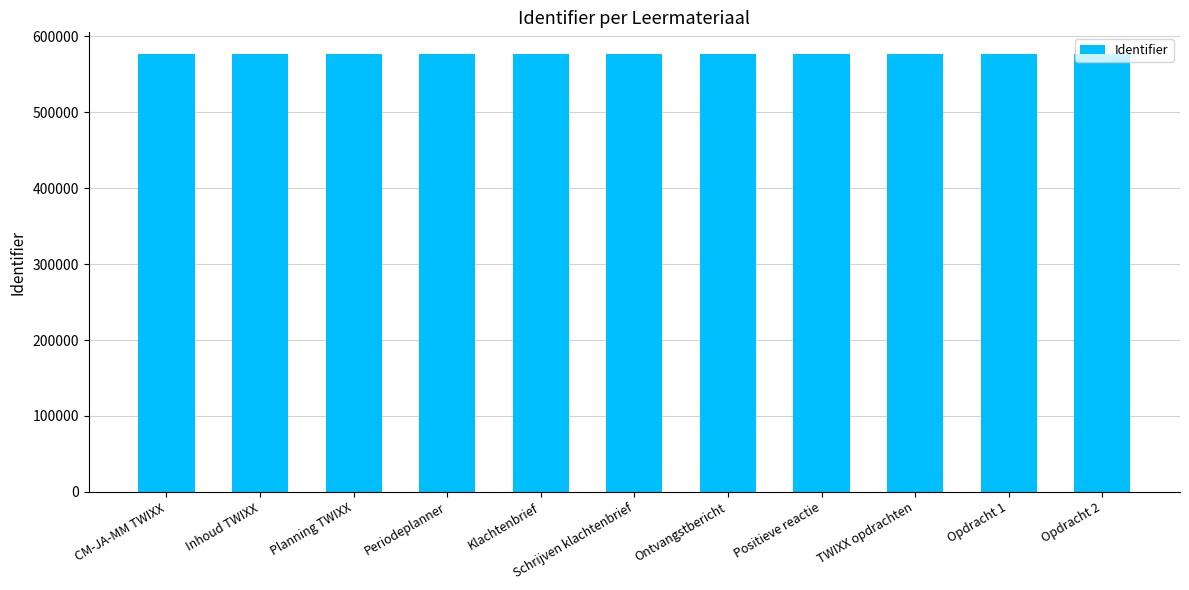

What is the value of the 2nd bar from the left?

576444